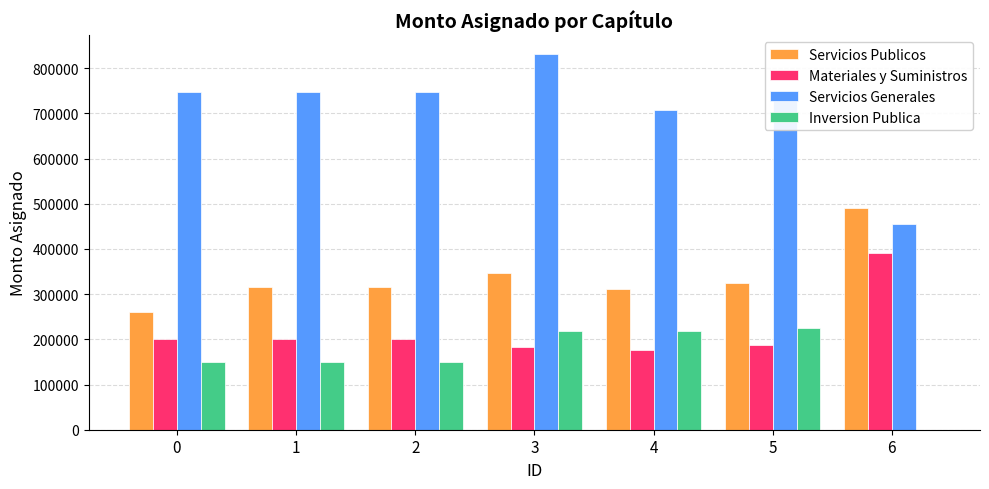

How many categories are shown in the chart?

7